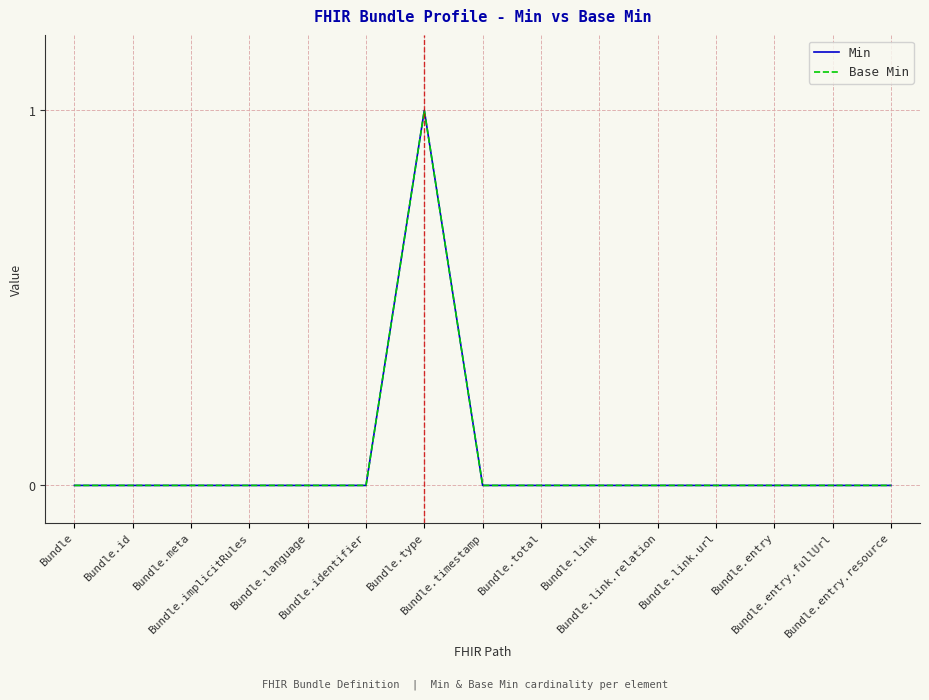

True or false: Base Min and Min intersect in this chart.

False